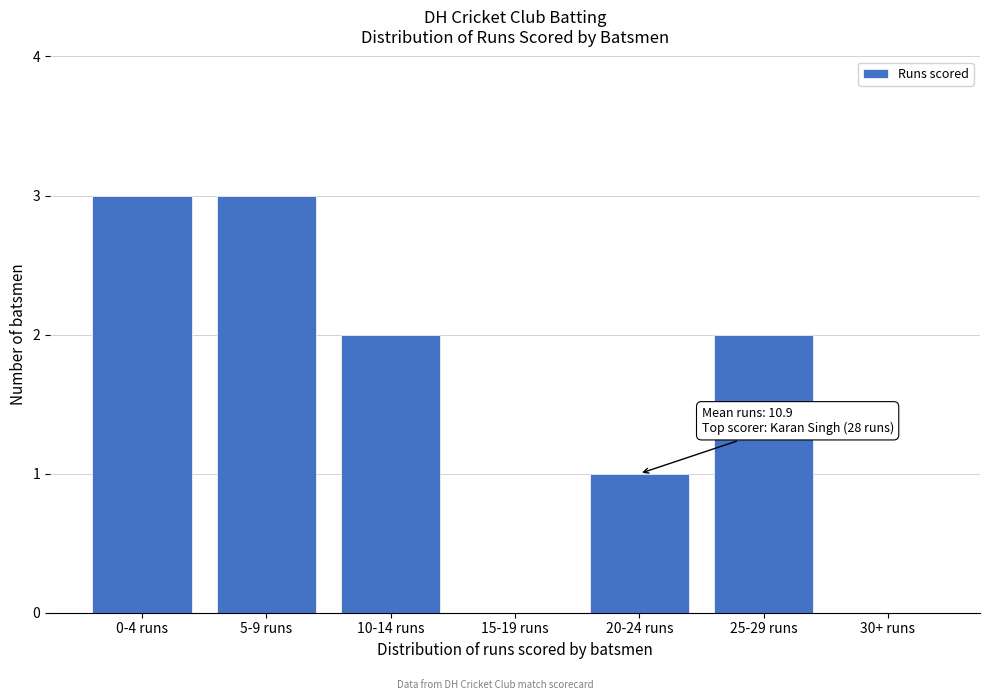

Reading left to right, what are all the values shown in this chart?

0-4 runs=3	5-9 runs=3	10-14 runs=2	15-19 runs=0	20-24 runs=1	25-29 runs=2	30+ runs=0